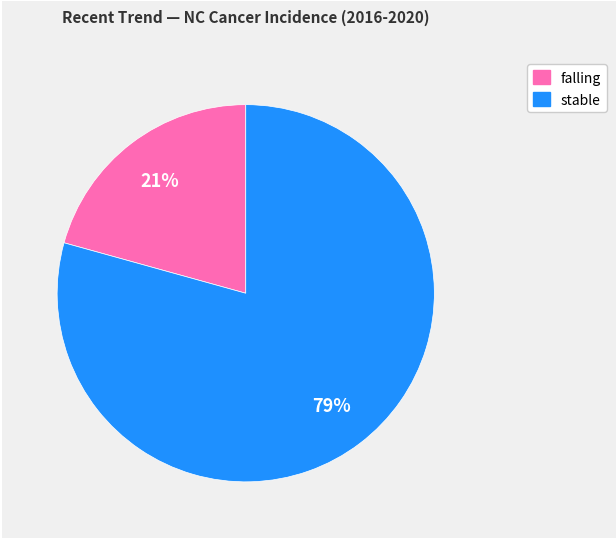

Count the number of slices in the pie.

2